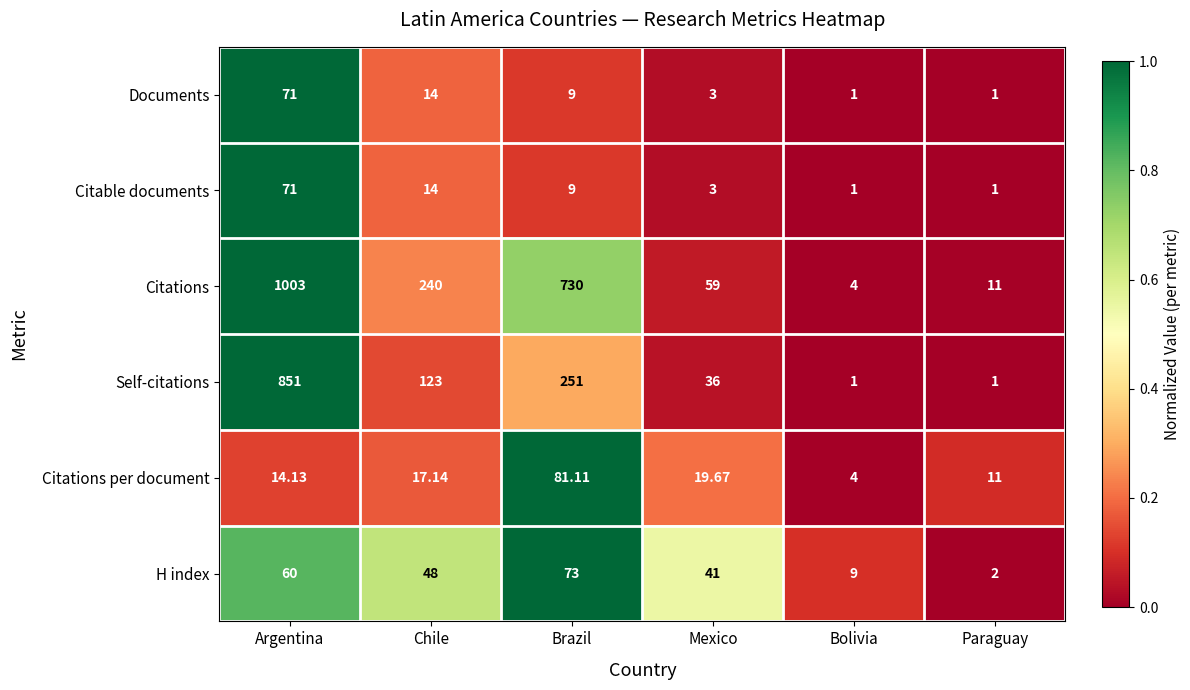

Which series has the largest range (max minus min)?

Citations